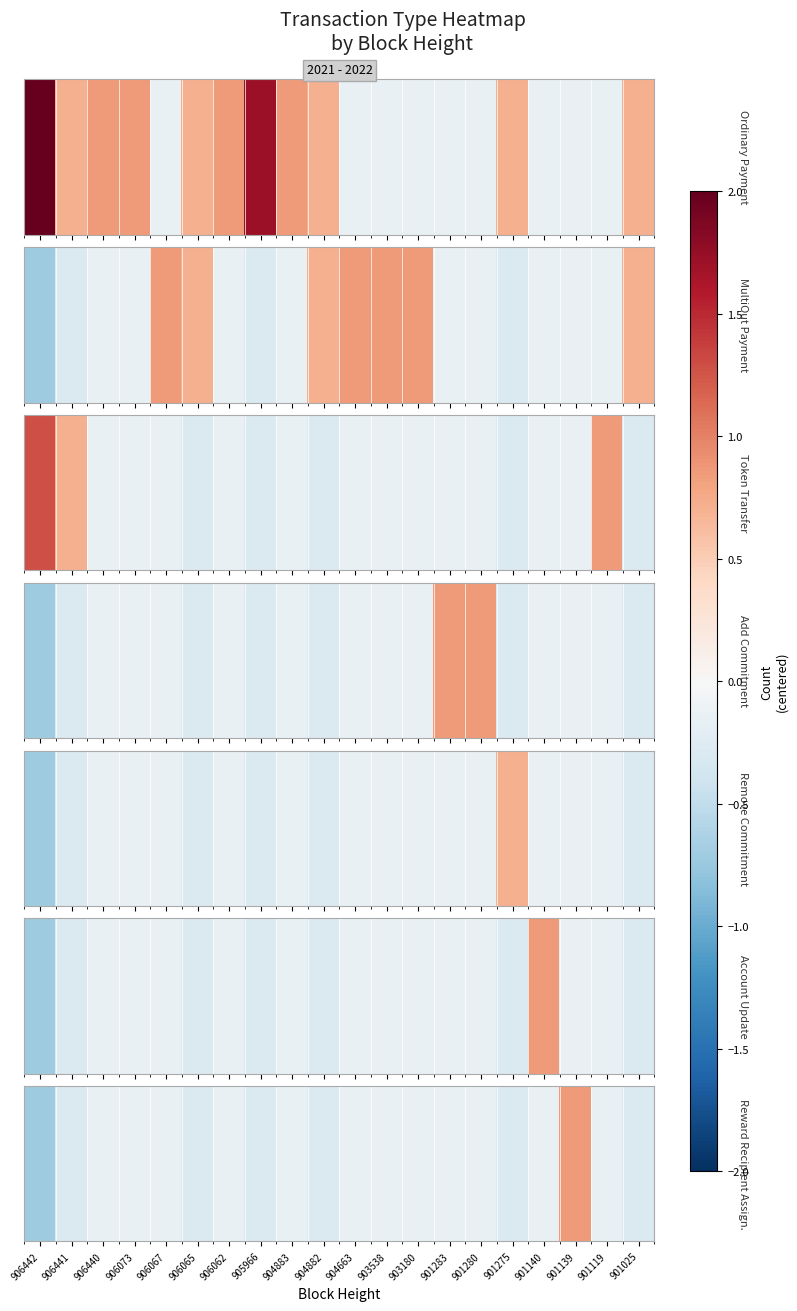

Rank the categories by value from highest to lowest.

901139, 906440, 906073, 906067, 906062, 904883, 904663, 903538, 903180, 901283, 901280, 901140, 901119, 906441, 906065, 905966, 904882, 901275, 901025, 906442